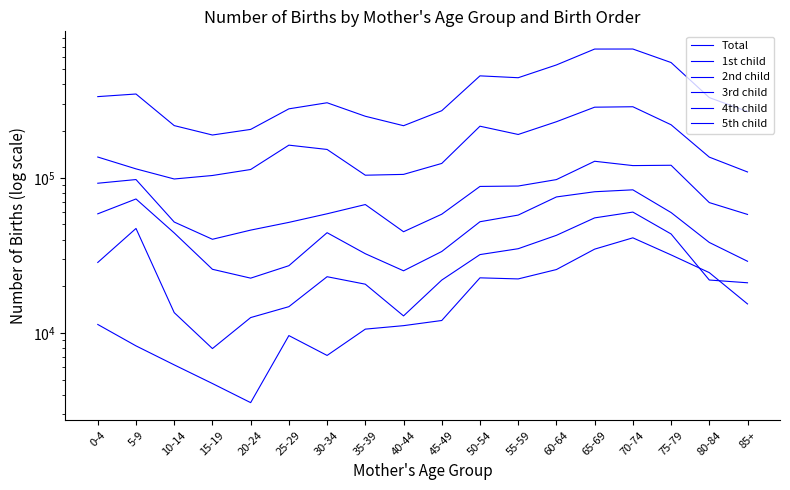

Which series has the widest spread of values?

Total